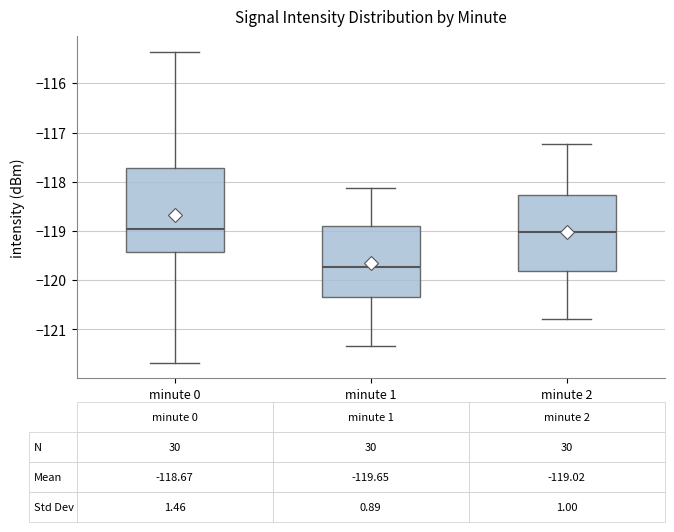

Which box has the lowest median line?

minute 1